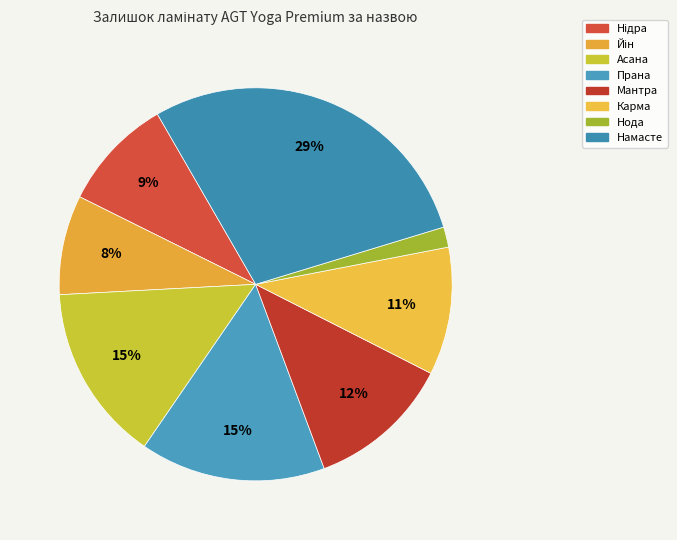

Count the number of slices in the pie.

8